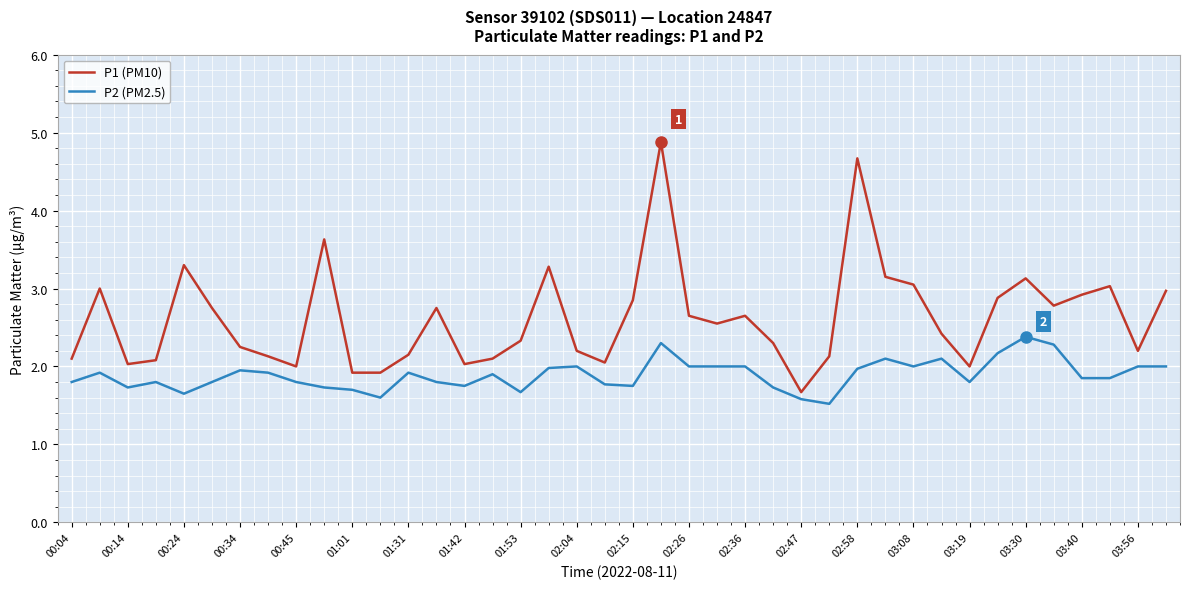

Which series has the widest spread of values?

P1 (PM10)